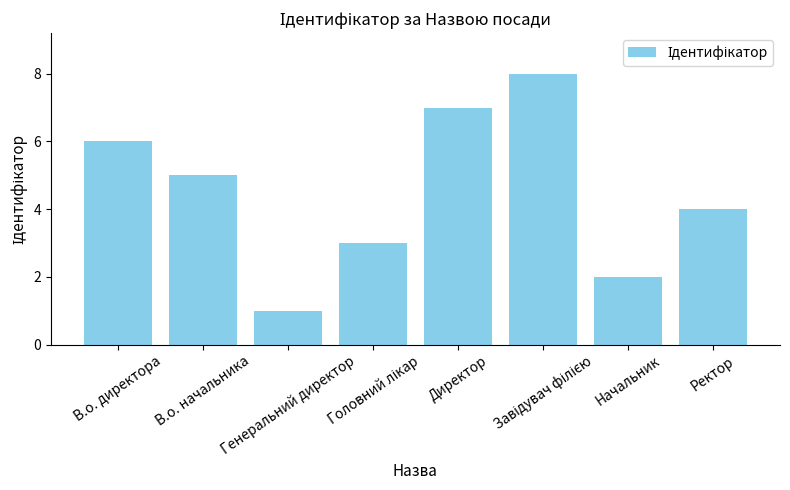

What is the difference between the maximum and second lowest values?

6